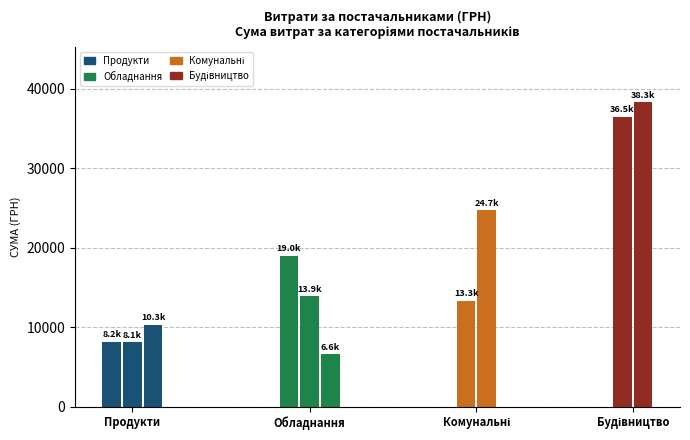

True or false: the data shows 38323.2 at ТОВ "Стройбуд 2015".

True